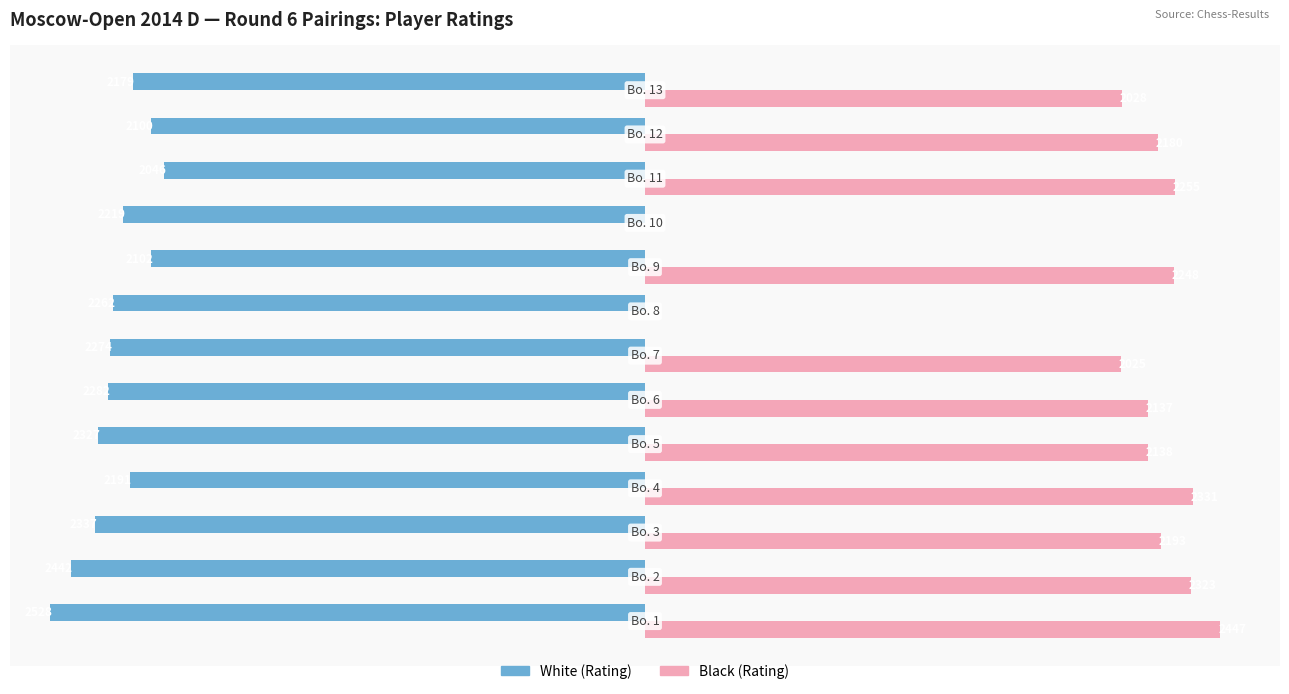

Which series has the largest total across all categories?

Black (Rating)